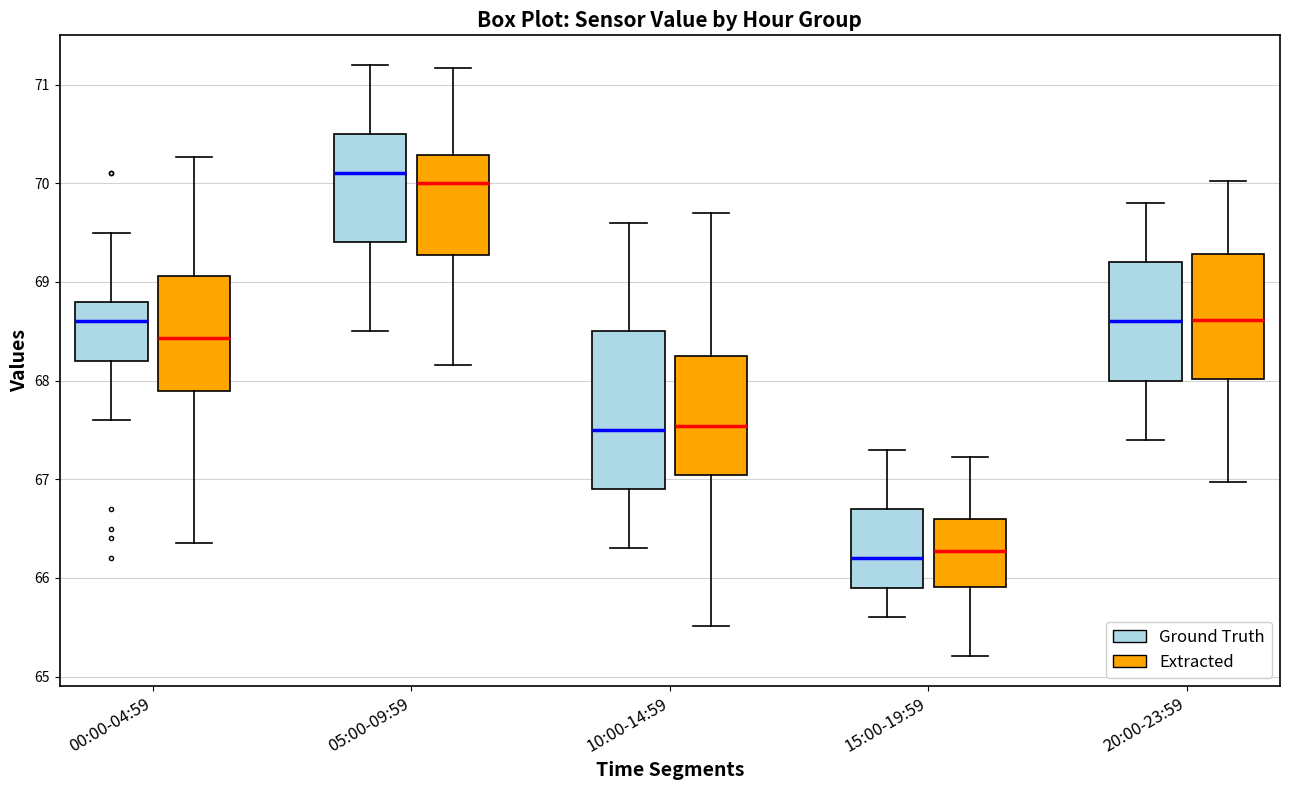

Reading left to right, transcribe this box plot: for each box, give where its median line is, the range the box spans, and where its two whiskers end, as read against the y-axis. The values are not printed on the chart, so give them approximately, as read against the axis.

00:00-04:59 (Ground Truth): median 68.6, box 68.2 to 68.8, whiskers 67.6 to 69.5
00:00-04:59 (Extracted): median 68.4, box 67.9 to 69.1, whiskers 66.4 to 70.3
05:00-09:59 (Ground Truth): median 70.1, box 69.4 to 70.5, whiskers 68.5 to 71.2
05:00-09:59 (Extracted): median 70.0, box 69.3 to 70.3, whiskers 68.2 to 71.2
10:00-14:59 (Ground Truth): median 67.5, box 66.9 to 68.5, whiskers 66.3 to 69.6
10:00-14:59 (Extracted): median 67.5, box 67.0 to 68.2, whiskers 65.5 to 69.7
15:00-19:59 (Ground Truth): median 66.2, box 65.9 to 66.7, whiskers 65.6 to 67.3
15:00-19:59 (Extracted): median 66.3, box 65.9 to 66.6, whiskers 65.2 to 67.2
20:00-23:59 (Ground Truth): median 68.6, box 68.0 to 69.2, whiskers 67.4 to 69.8
20:00-23:59 (Extracted): median 68.6, box 68.0 to 69.3, whiskers 67.0 to 70.0